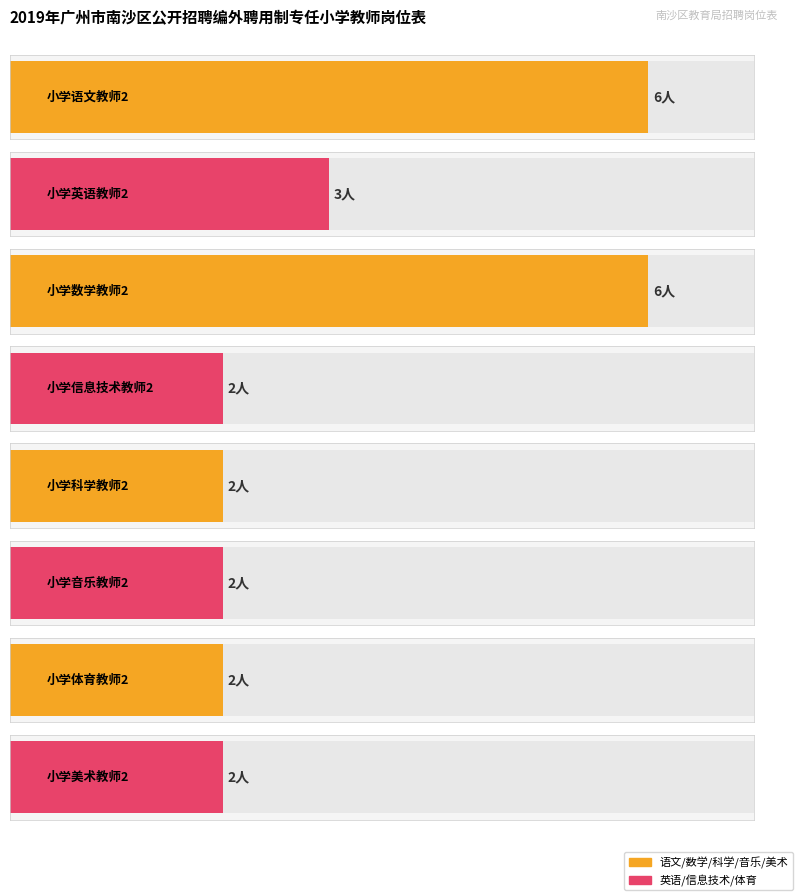

Which category has the highest value across all series?

小学语文教师2